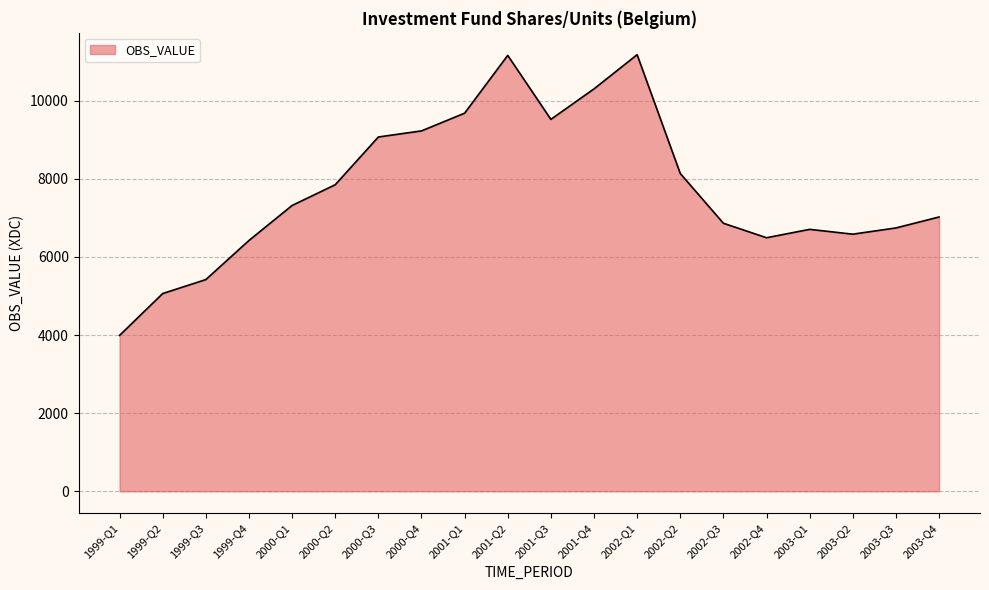

Read the value at 2000-Q2.

7845.3